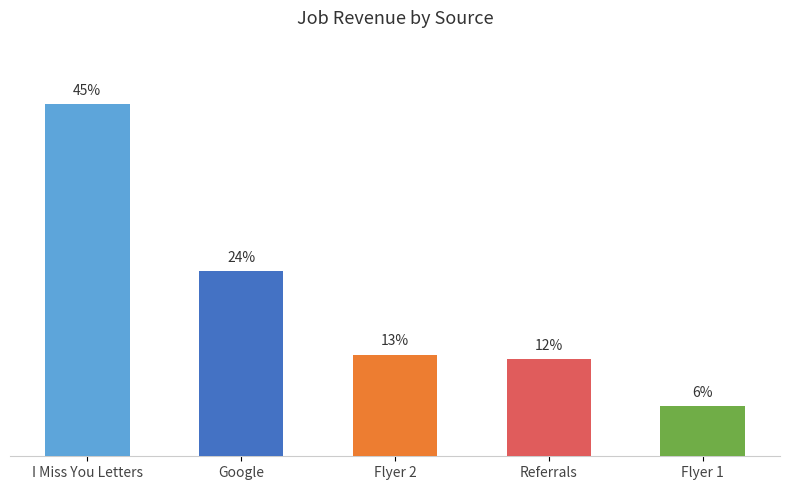

What is the label of the 5th bar from the left?

Flyer 1